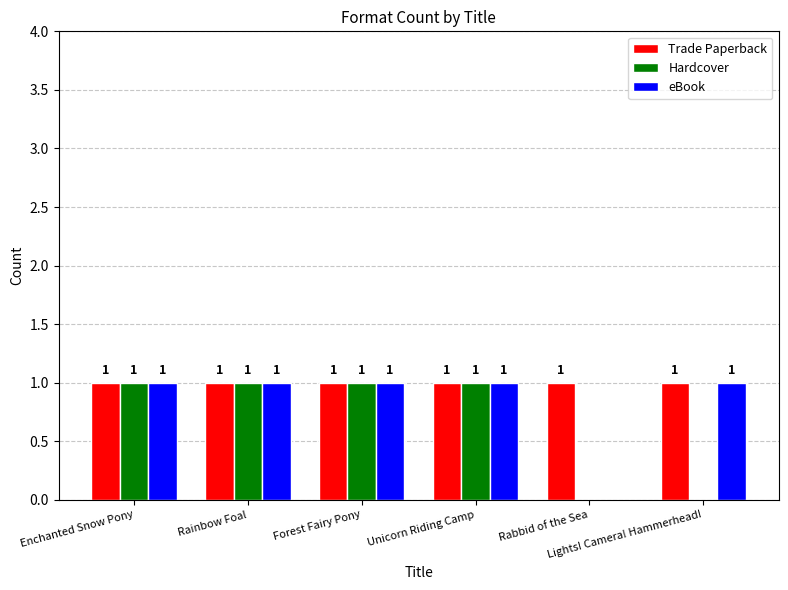

Which series has the largest total across all categories?

Trade Paperback